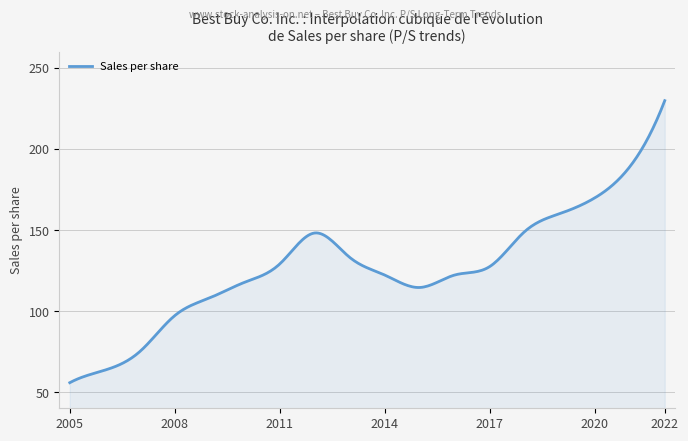

What is the maximum value shown in the chart?

229.8